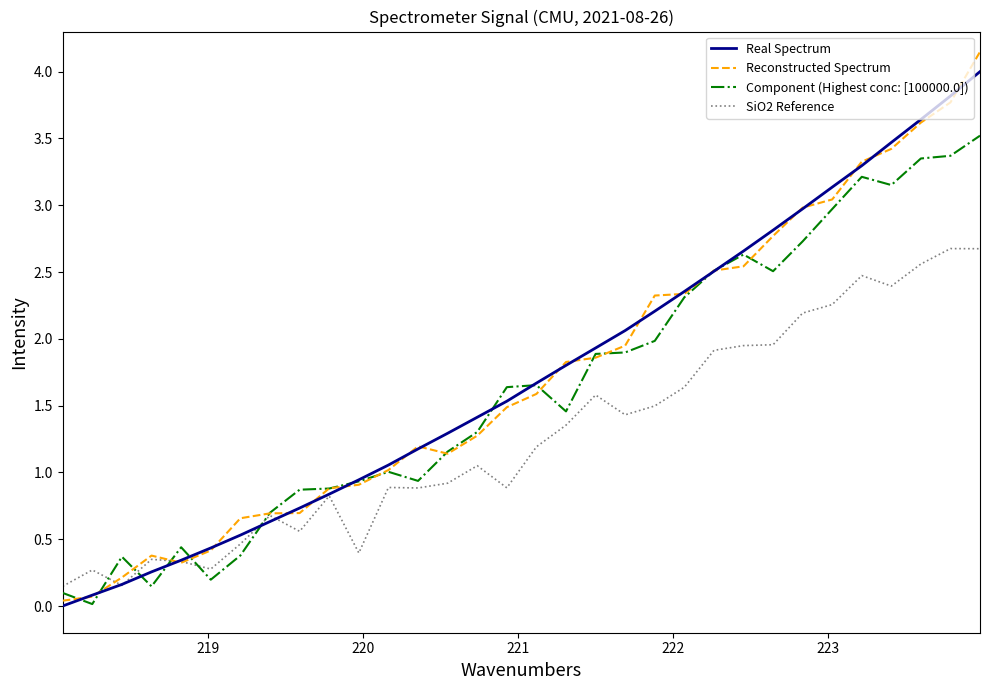

Which series has the widest spread of values?

Reconstructed Spectrum